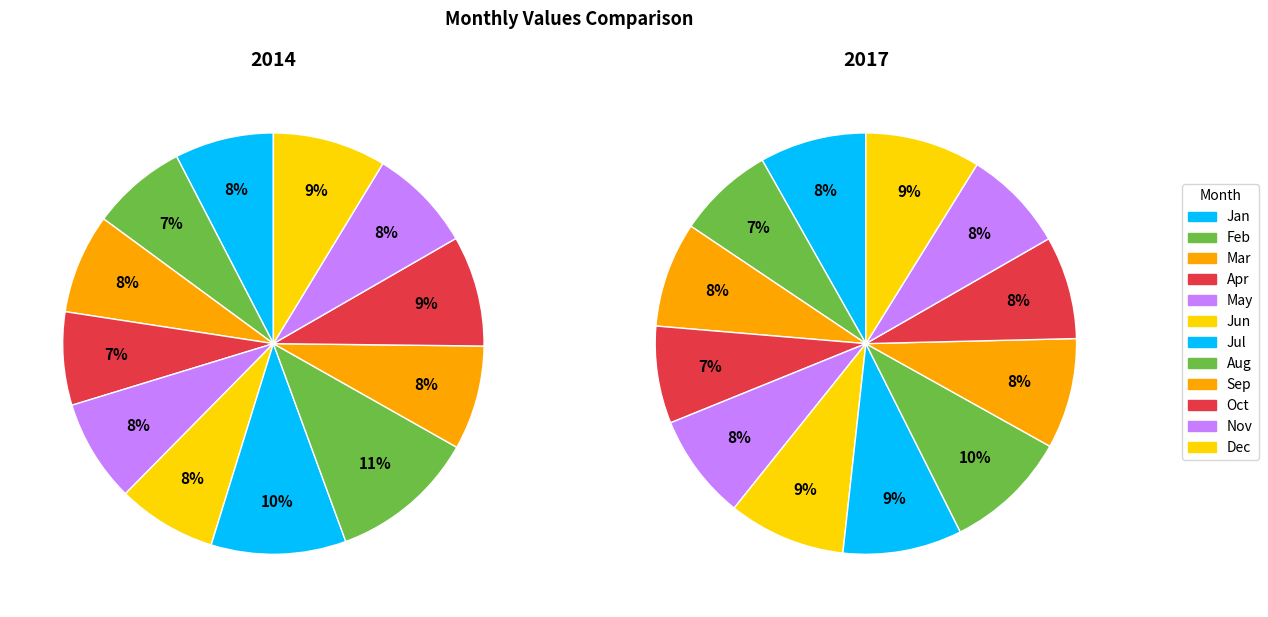

Is there any slice that represents more than half of the pie?

No